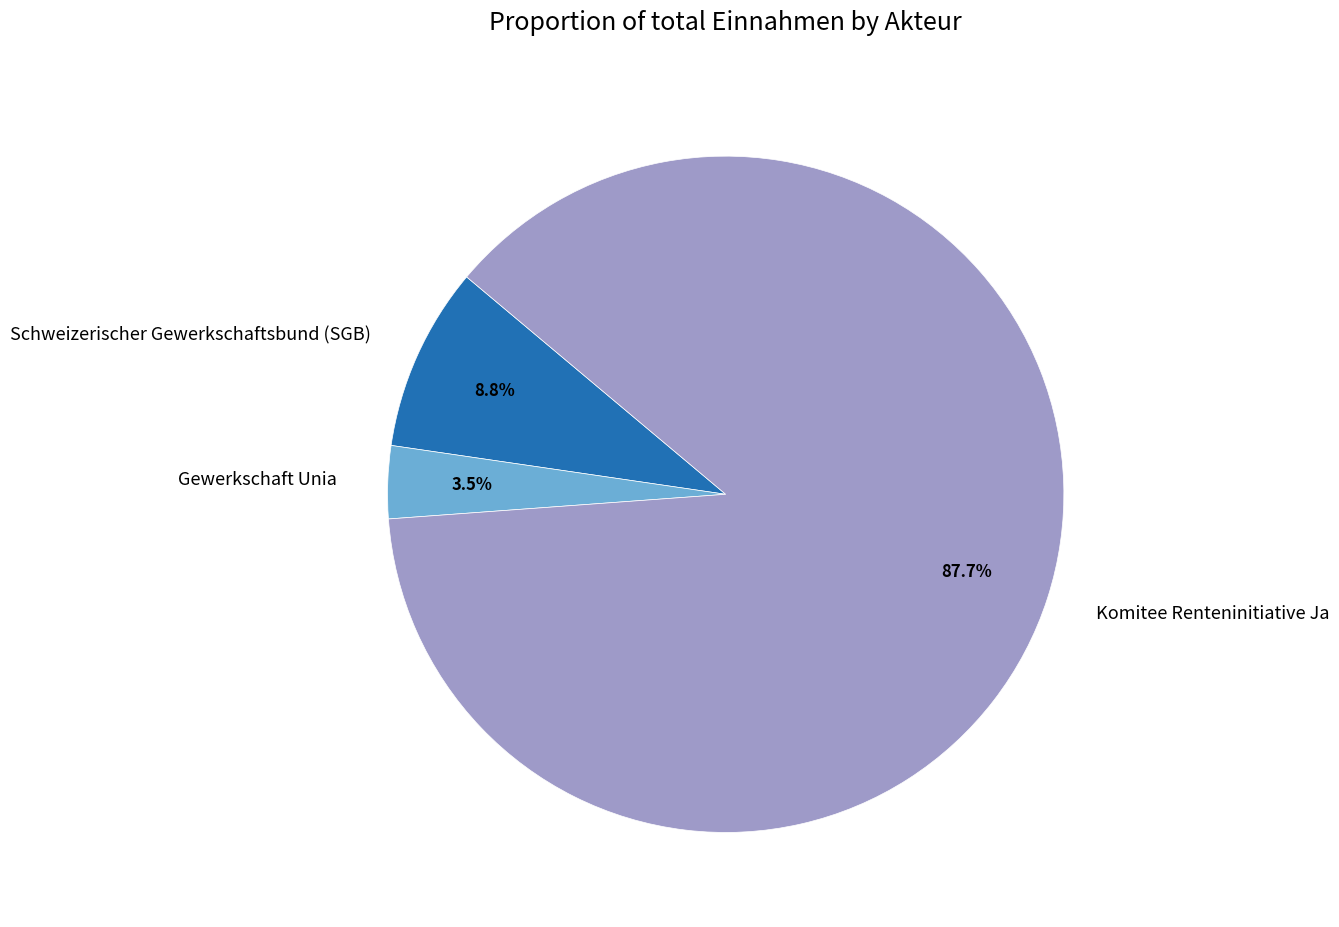

How many segments does this pie chart have?

3